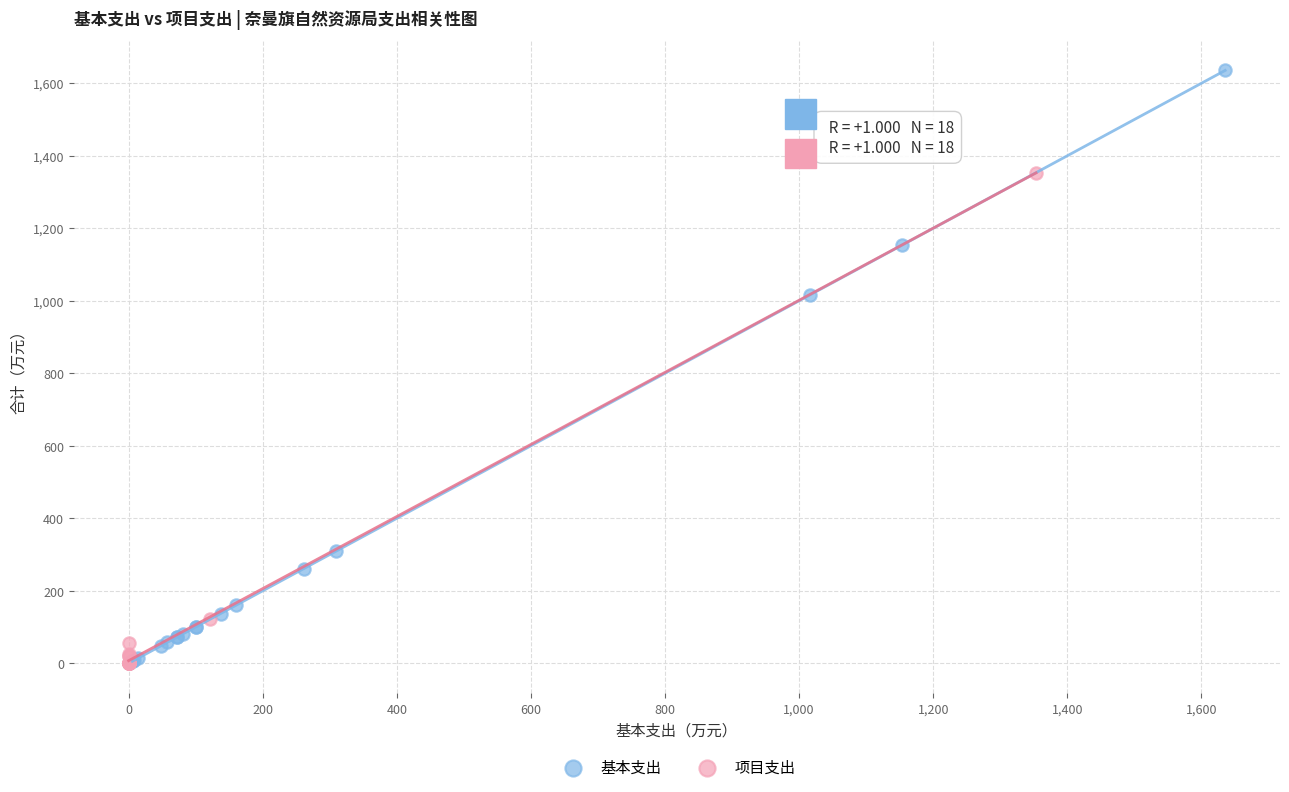

Which series has the widest spread of Y values?

基本支出